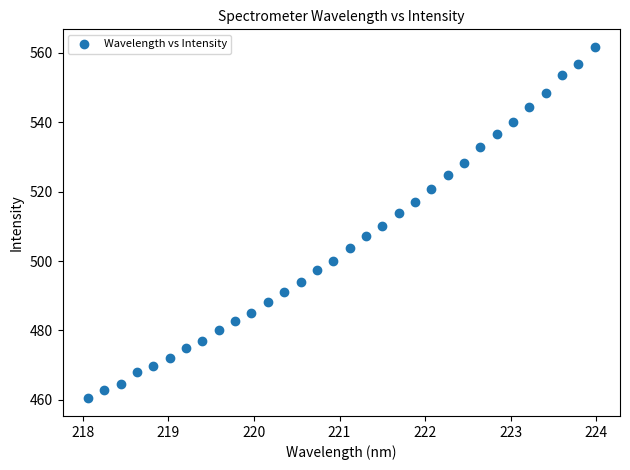

What is the range of Y values (max minus min)?

101.3